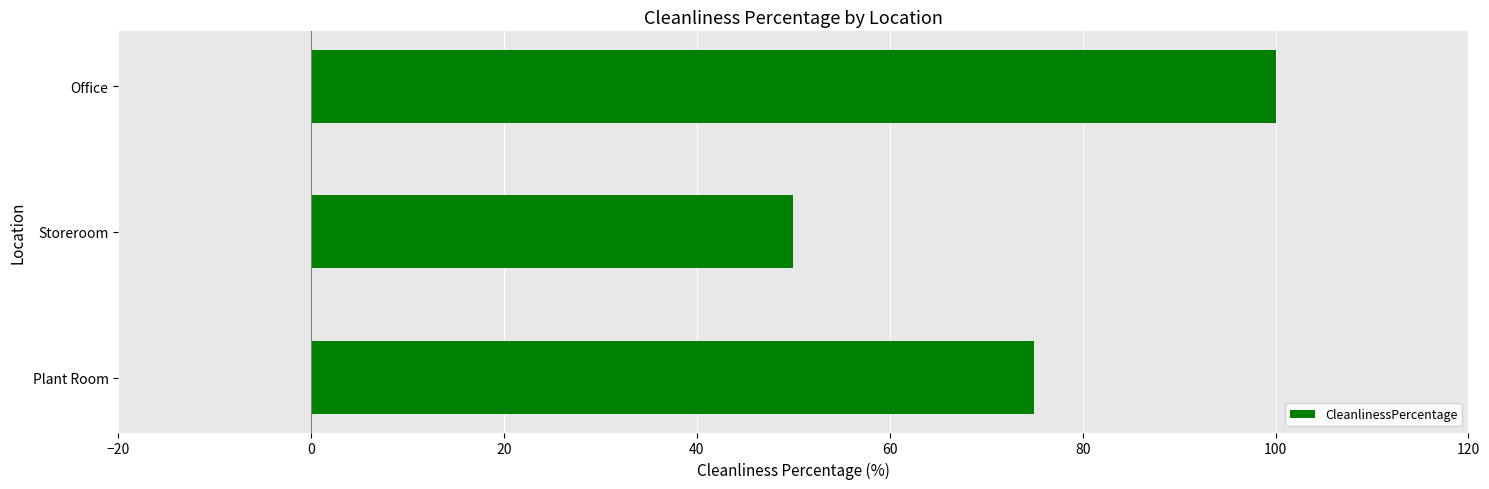

Approximately how many times larger is the value at Office compared to Plant Room?

1.3